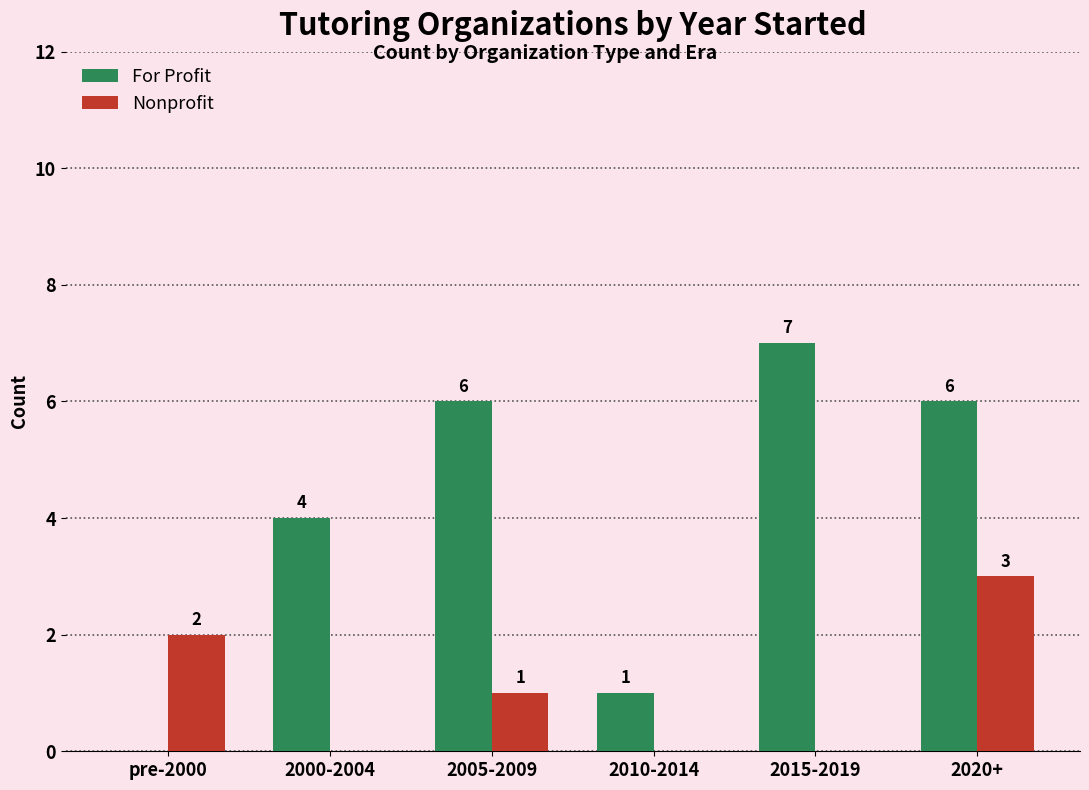

Count the For Profit values in the range 1 to 6.

4